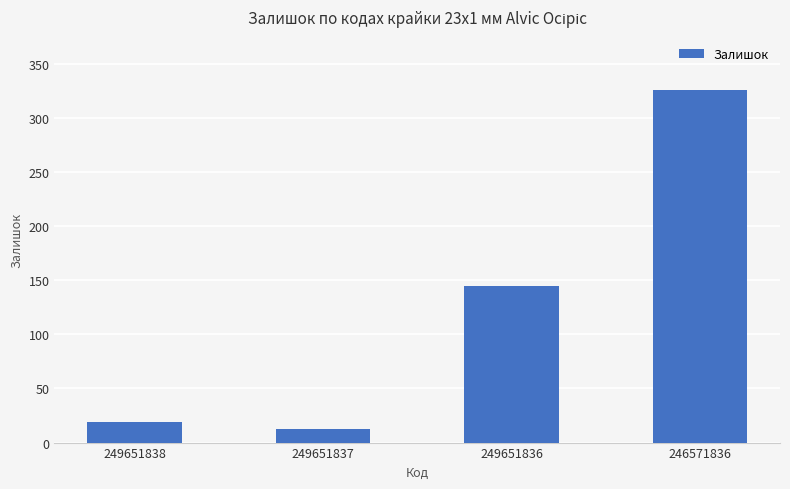

At which category does the chart reach its peak across all series?

246571836